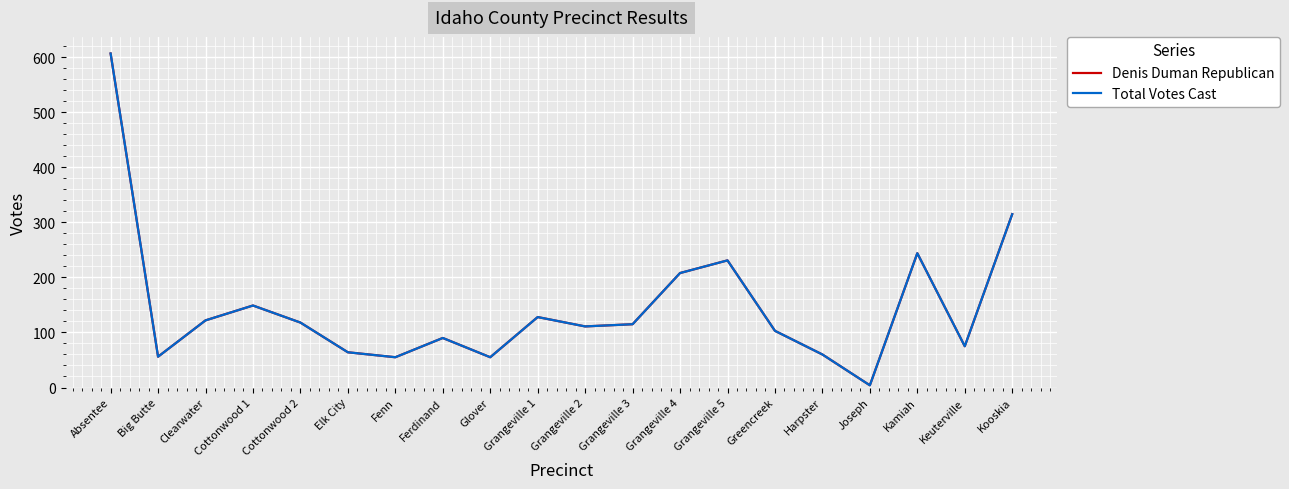

Reading left to right, extract all data points from this chart.

Denis Duman Republican: 607	56	122	149	118	64	55	90	55	128	111	115	208	231	103	60	4	244	75	315
Total Votes Cast: 607	56	122	149	118	64	55	90	55	128	111	115	208	231	103	60	4	244	75	315